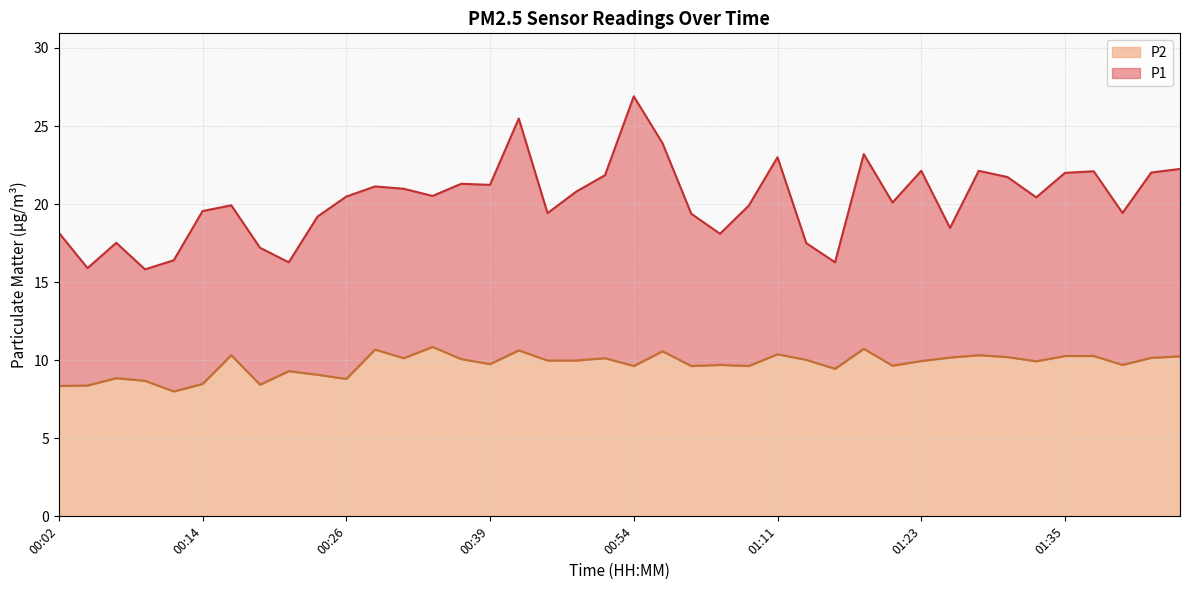

True or false: P1 has more than 1 interior local peaks.

True